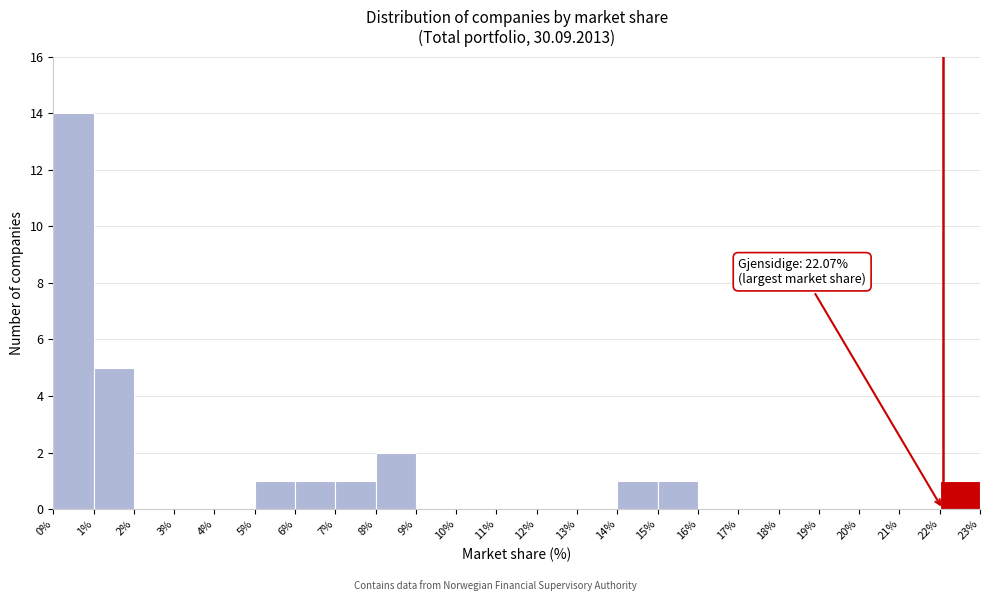

Which range on the x-axis has the tallest bar?

0% to 1%